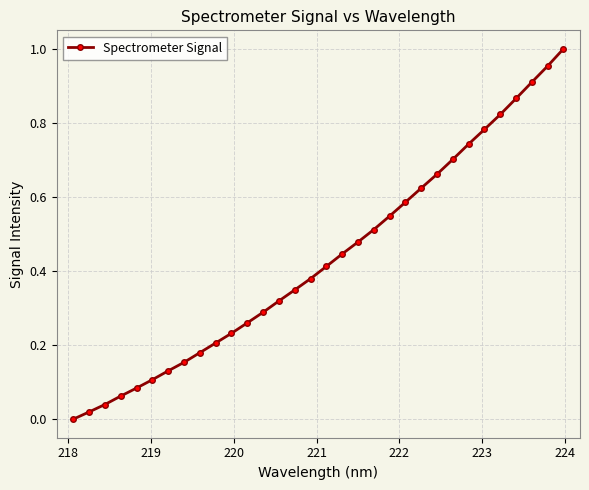

True or false: there are more than 2 points higher than both neighbors.

False